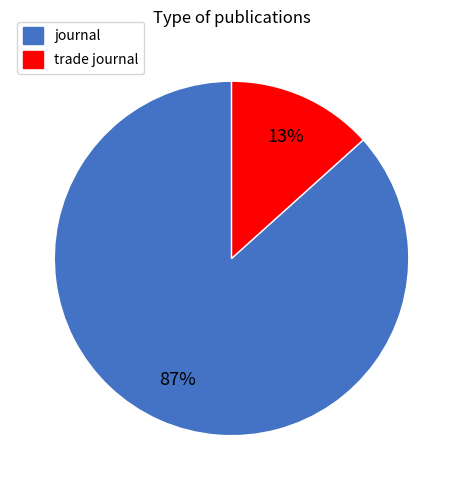

What is the majority slice?

journal